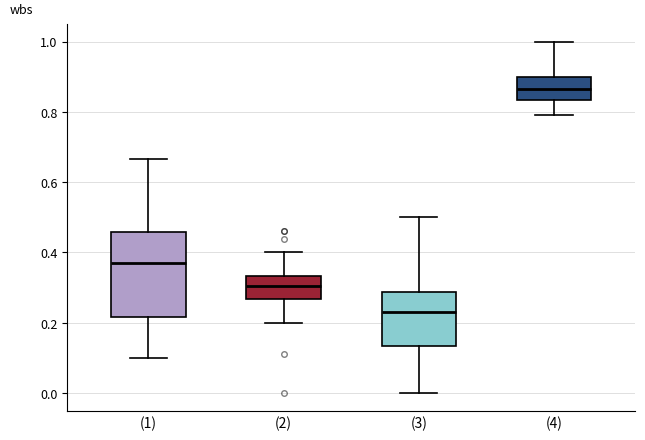

Reading left to right, transcribe this box plot: for each box, give where its median line is, the range the box spans, and where its two whiskers end, as read against the y-axis. The values are not printed on the chart, so give them approximately, as read against the axis.

(1): median 0.38, box 0.22 to 0.46, whiskers 0.10 to 0.66
(2): median 0.30, box 0.26 to 0.34, whiskers 0.20 to 0.40
(3): median 0.24, box 0.14 to 0.28, whiskers 0.00 to 0.50
(4): median 0.86, box 0.84 to 0.90, whiskers 0.80 to 1.00